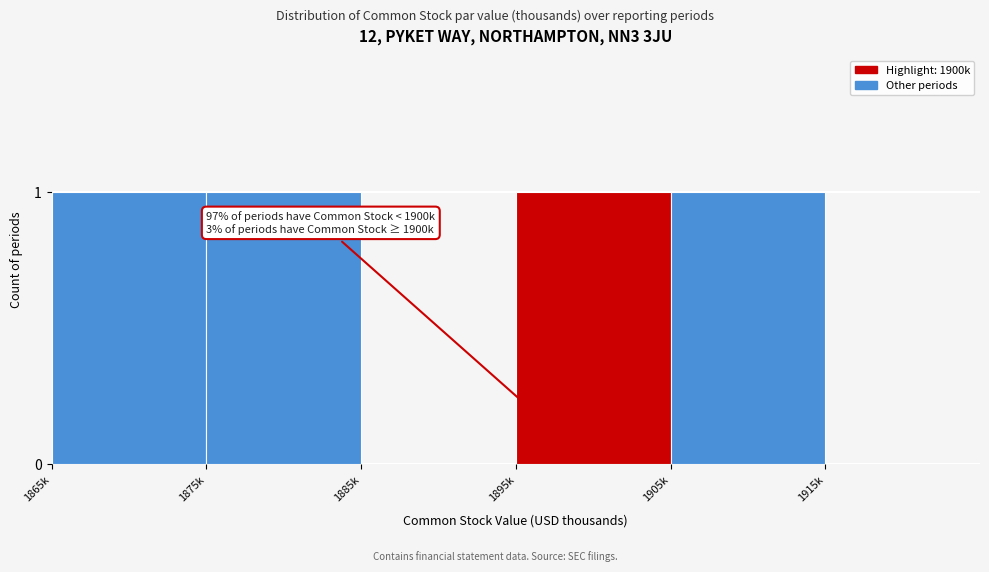

Reading right to left, extract all data points from this chart.

1915k=0	1905k=1	1895k=1	1885k=0	1875k=1	1865k=1